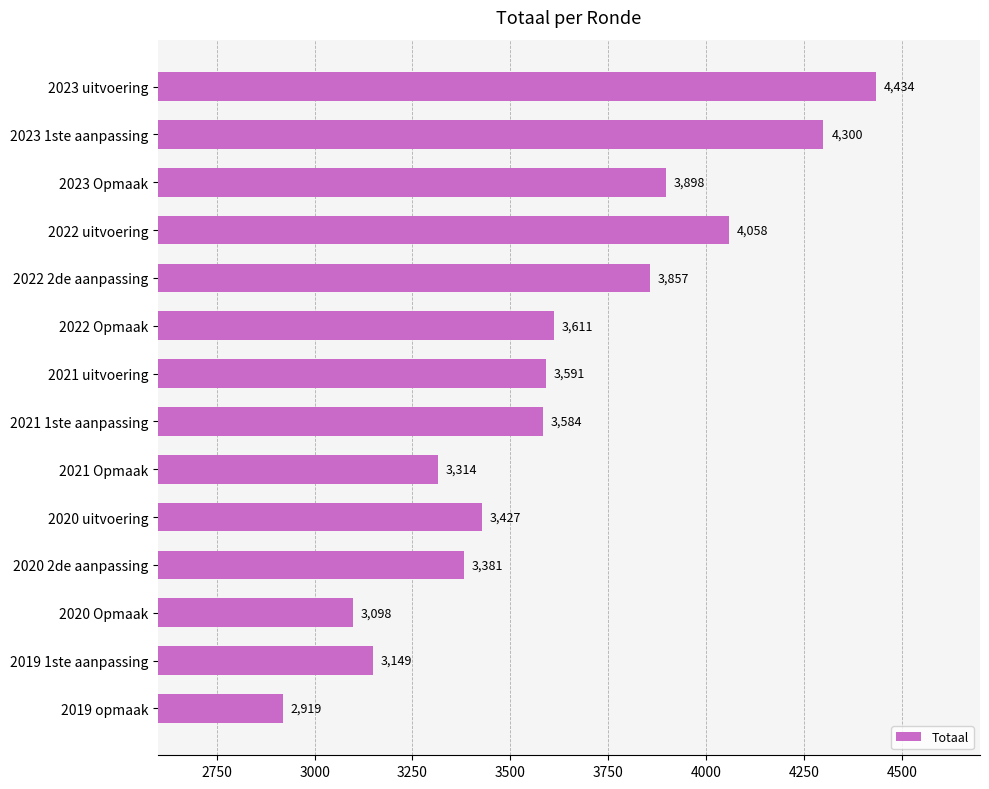

True or false: the data shows 3611 at 2022 Opmaak.

True